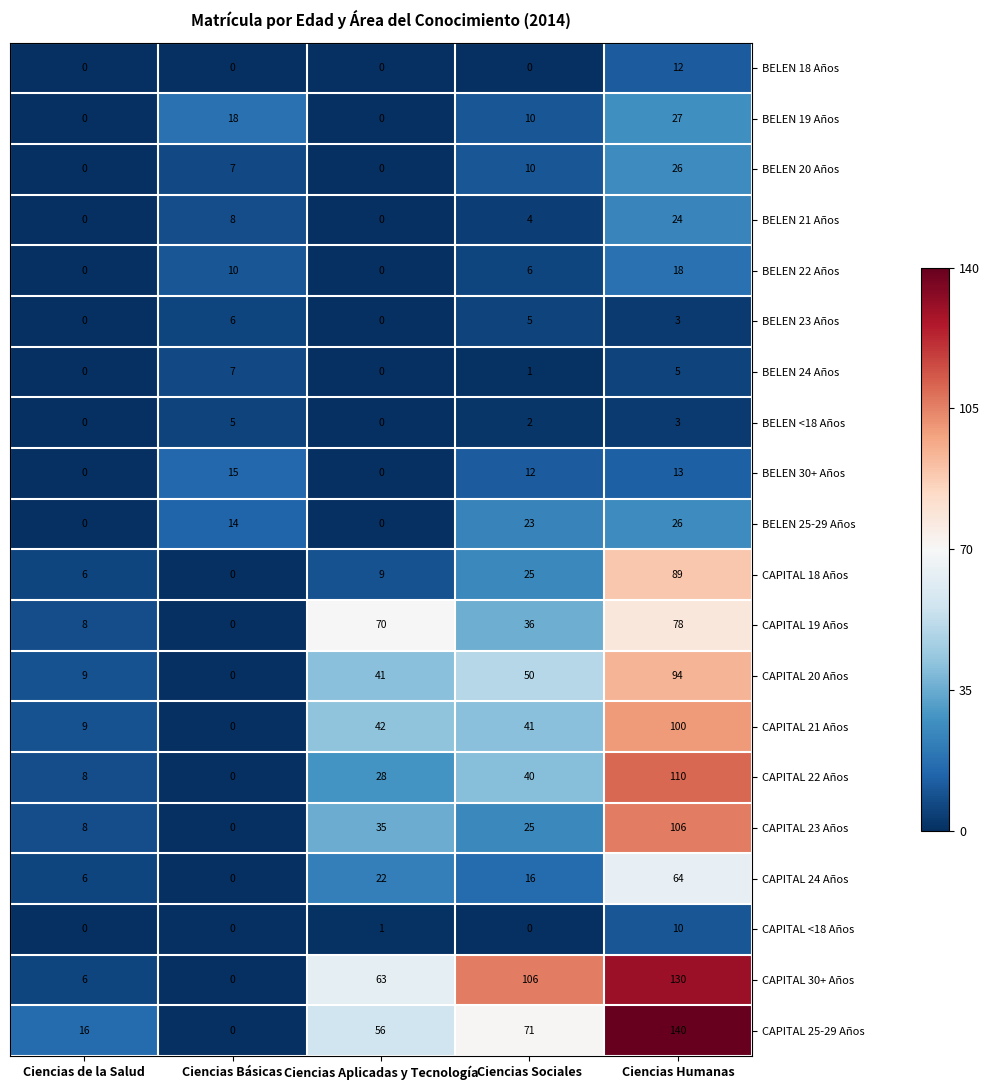

Which series has the largest total across all categories?

CAPITAL 30+ Años